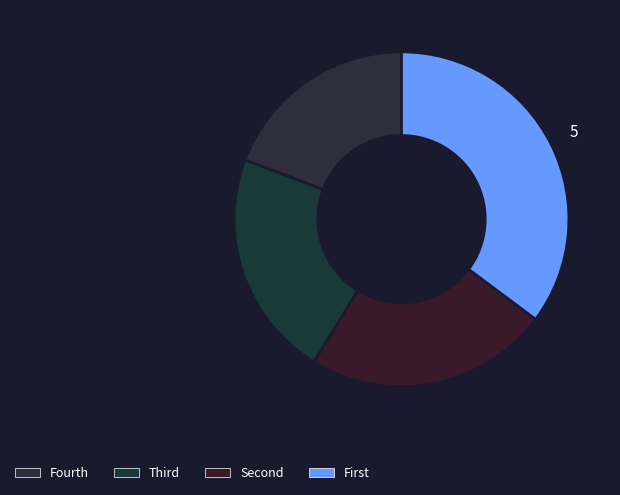

Count the number of slices in the pie.

4